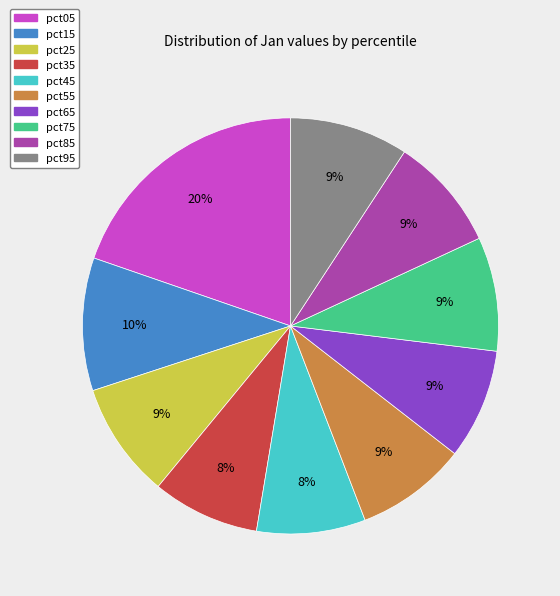

Is pct95 the majority of the pie?

No